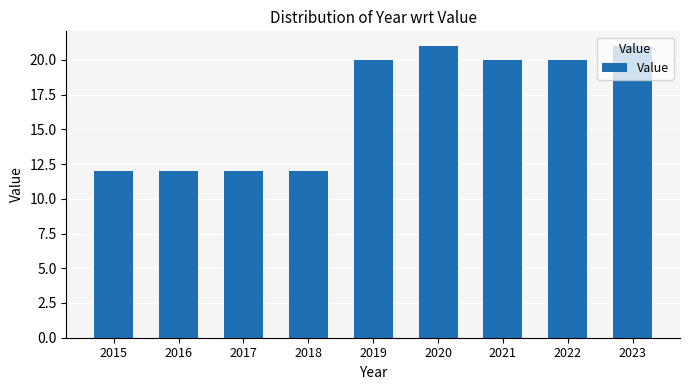

What is the change in value from 2015 to 2023?

+9